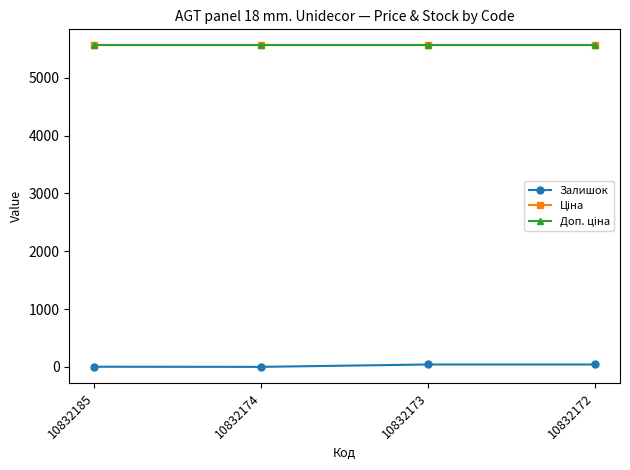

True or false: Залишок and Ціна intersect in this chart.

False